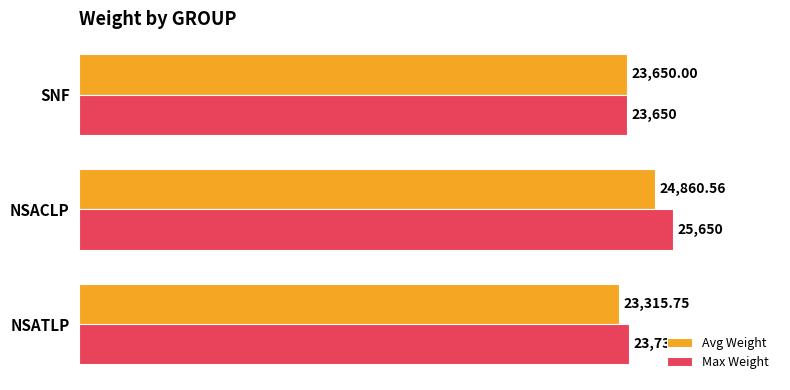

What are all the series names shown in the legend?

Avg Weight, Max Weight